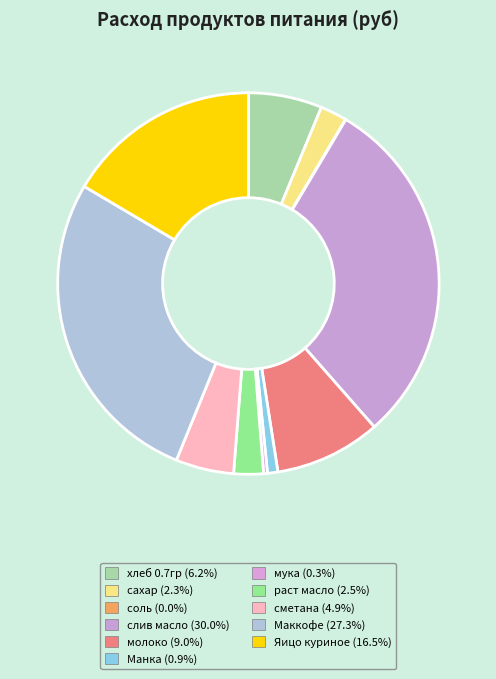

What percentage is the хлеб 0.7гр slice, to the nearest percent?

6%